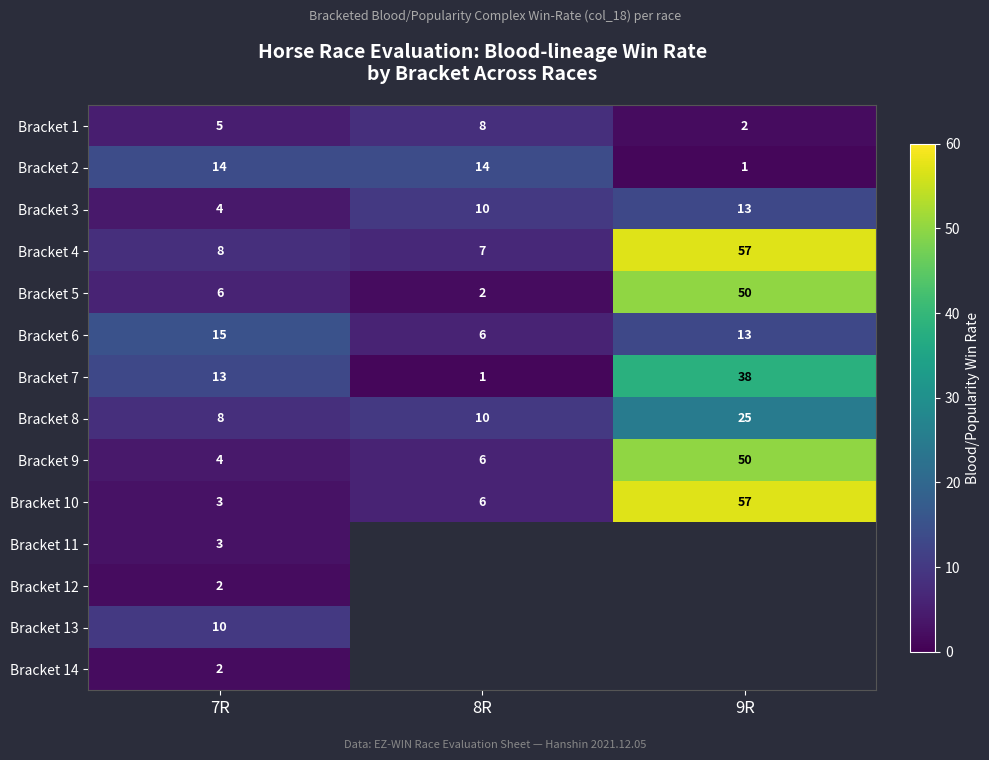

The value of Bracket 8 at 7R is 11.9. True or false?

False